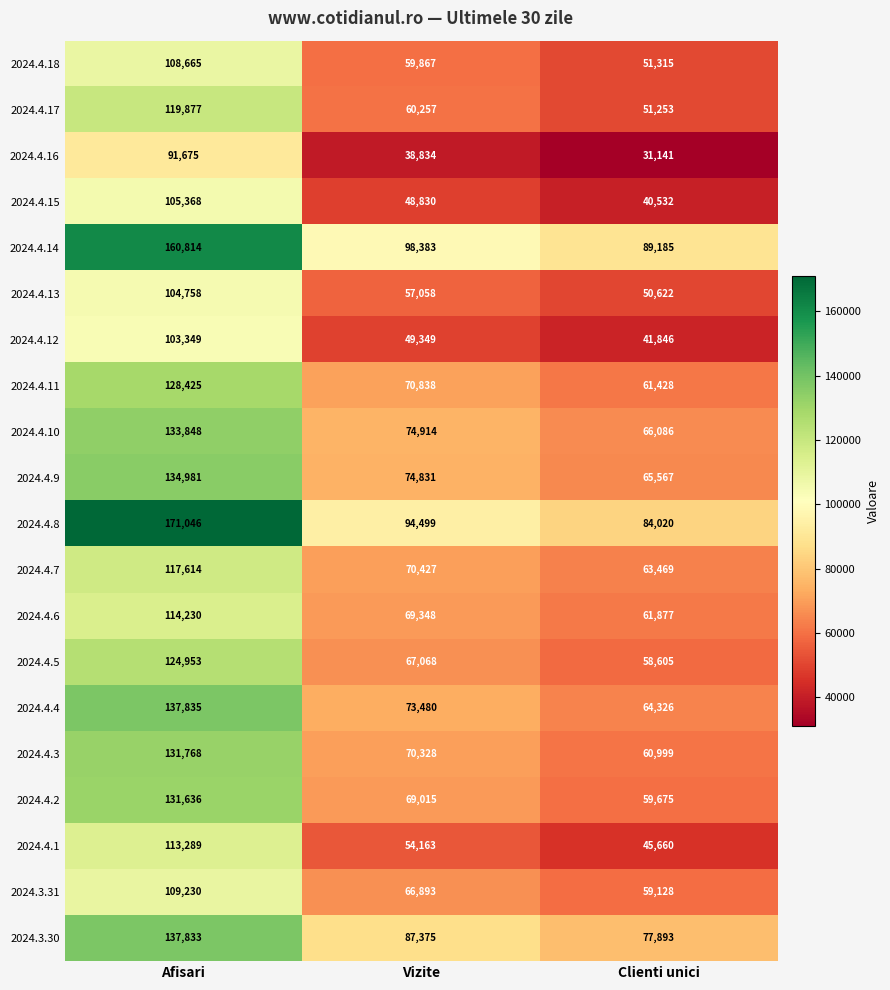

Is it true that 2024.4.6 equals 98644 at Vizite?

False